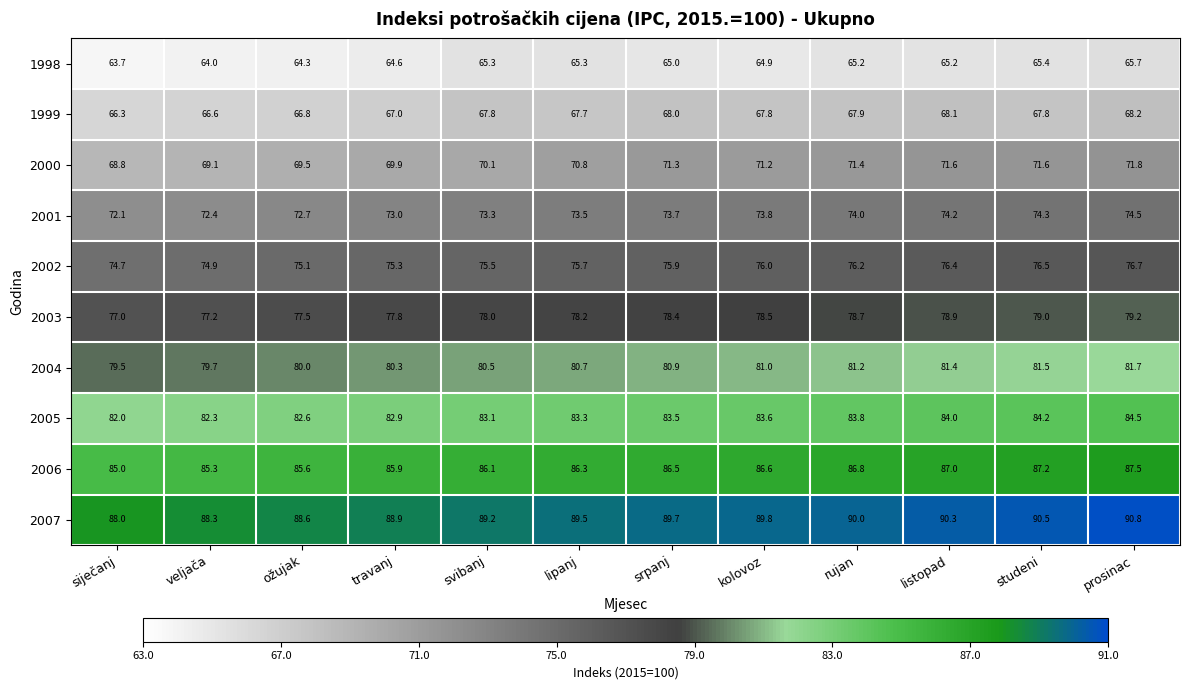

At which category is the sum across all series the highest?

prosinac